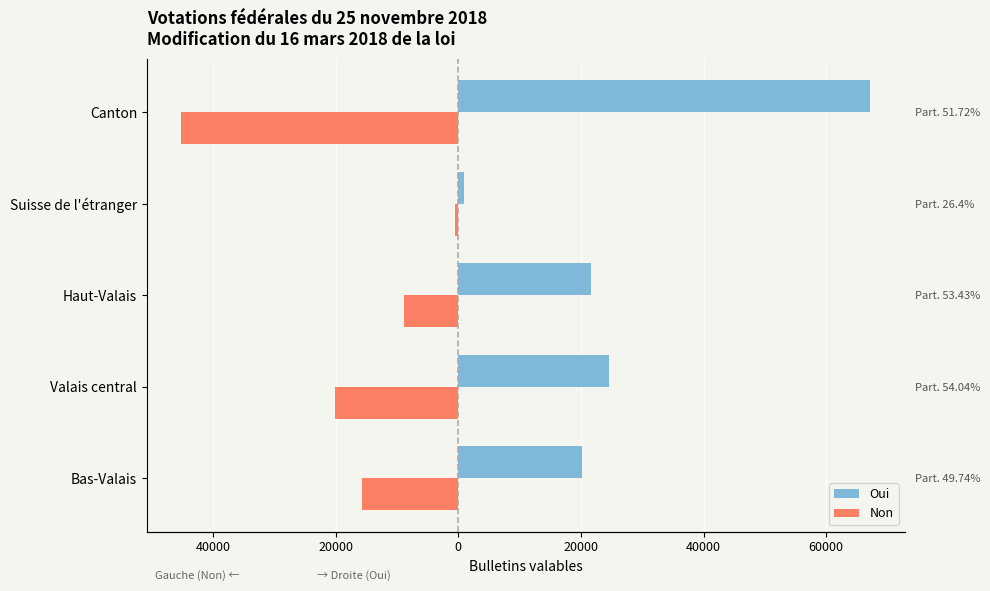

List the series in order of their overall mean, lowest first.

Non, Oui